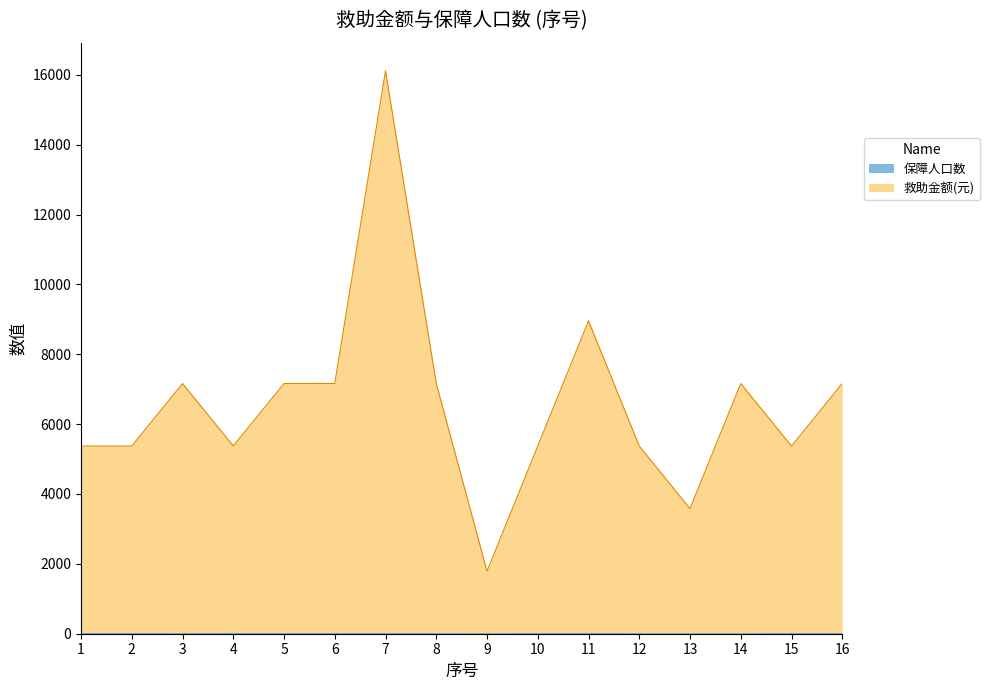

At which category is the sum across all series the highest?

7